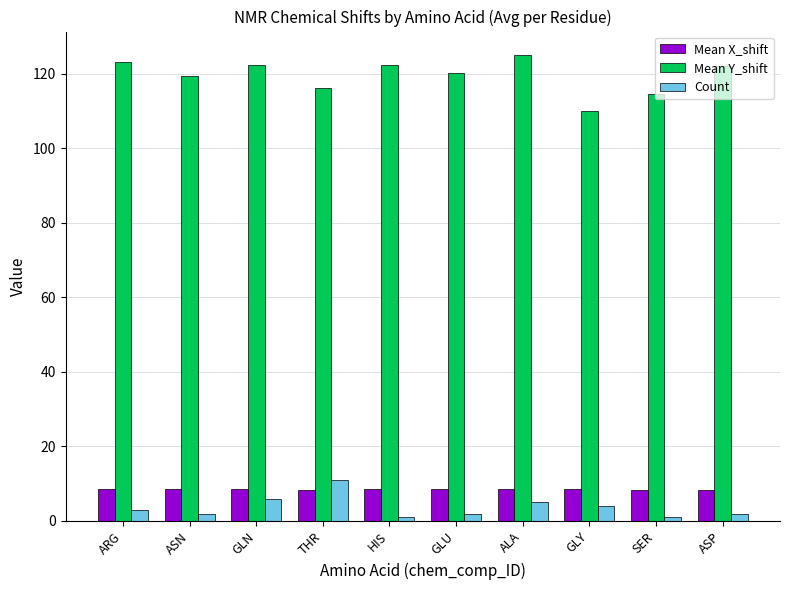

What is the difference between the second highest and minimum values in the Mean Y_shift series?

13.3